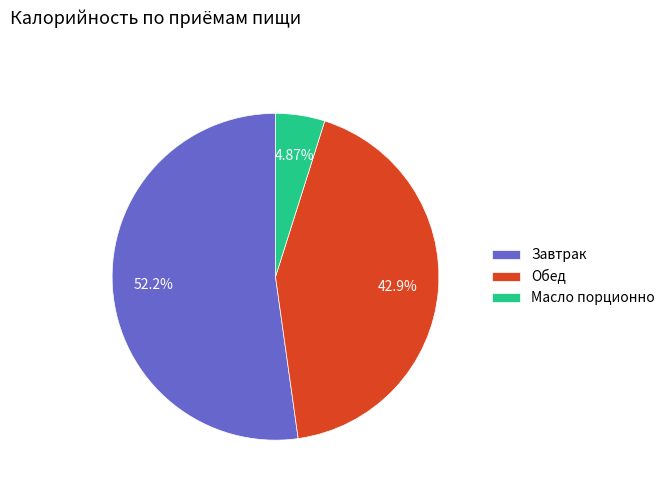

What portion of the pie excludes Обед?

57.1%